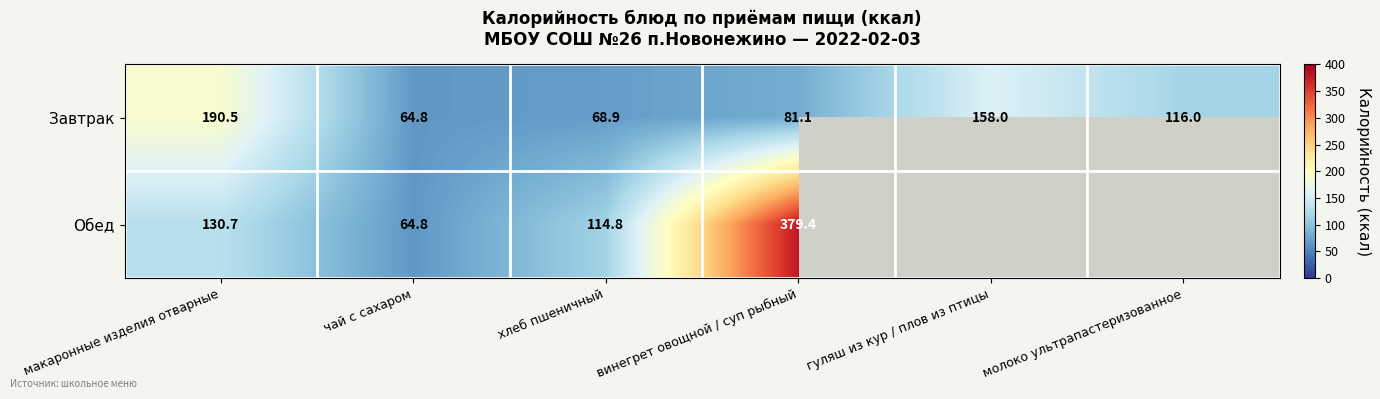

Which has a higher value, гуляш из кур / плов из птицы or молоко ультрапастеризованное?

гуляш из кур / плов из птицы